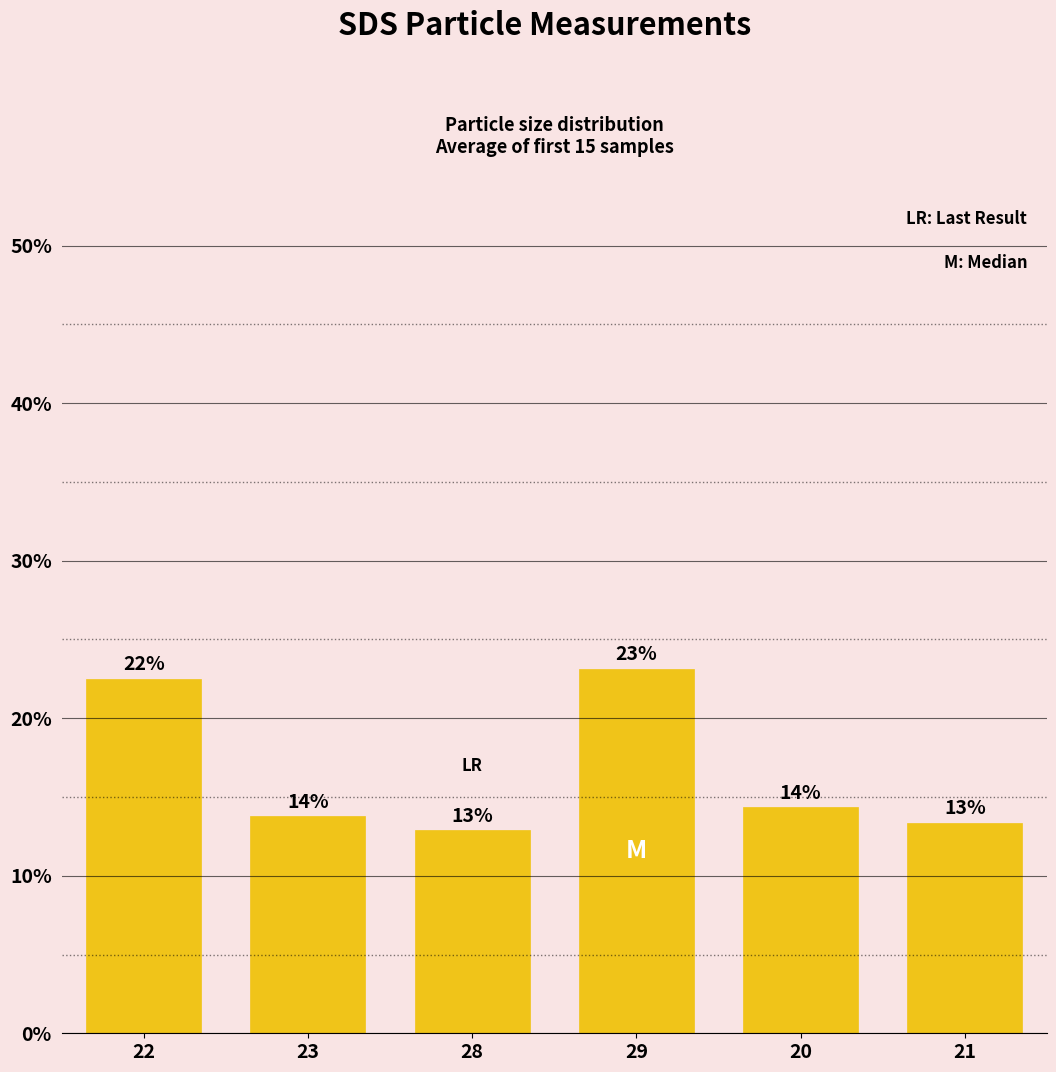

How many bars are there in total?

6